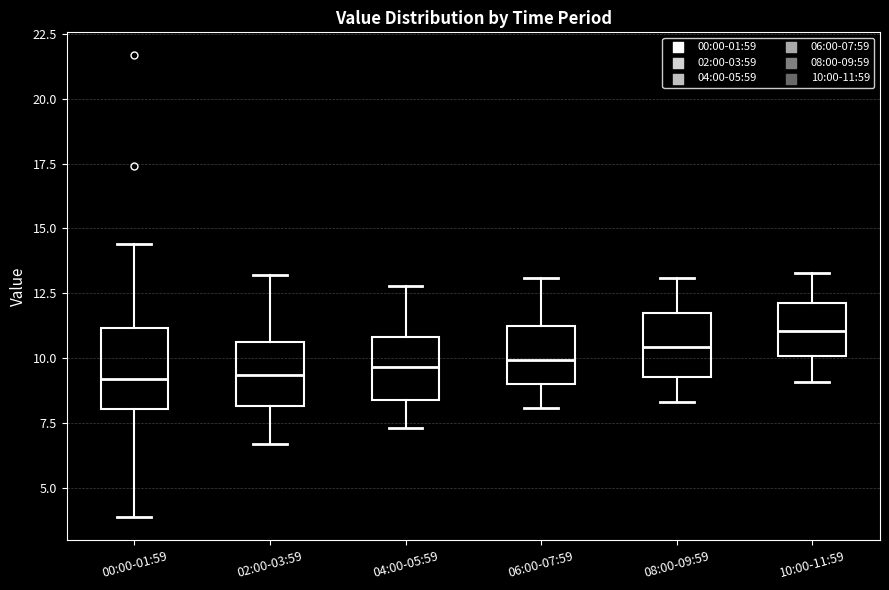

Reading left to right, transcribe this box plot: for each box, give where its median line is, the range the box spans, and where its two whiskers end, as read against the y-axis. The values are not printed on the chart, so give them approximately, as read against the axis.

00:00-01:59: median 9.0, box 8.0 to 11.0, whiskers 4.0 to 14.5
02:00-03:59: median 9.5, box 8.0 to 10.5, whiskers 6.5 to 13.0
04:00-05:59: median 9.5, box 8.5 to 11.0, whiskers 7.5 to 13.0
06:00-07:59: median 10.0, box 9.0 to 11.0, whiskers 8.0 to 13.0
08:00-09:59: median 10.5, box 9.5 to 11.5, whiskers 8.5 to 13.0
10:00-11:59: median 11.0, box 10.0 to 12.0, whiskers 9.0 to 13.5